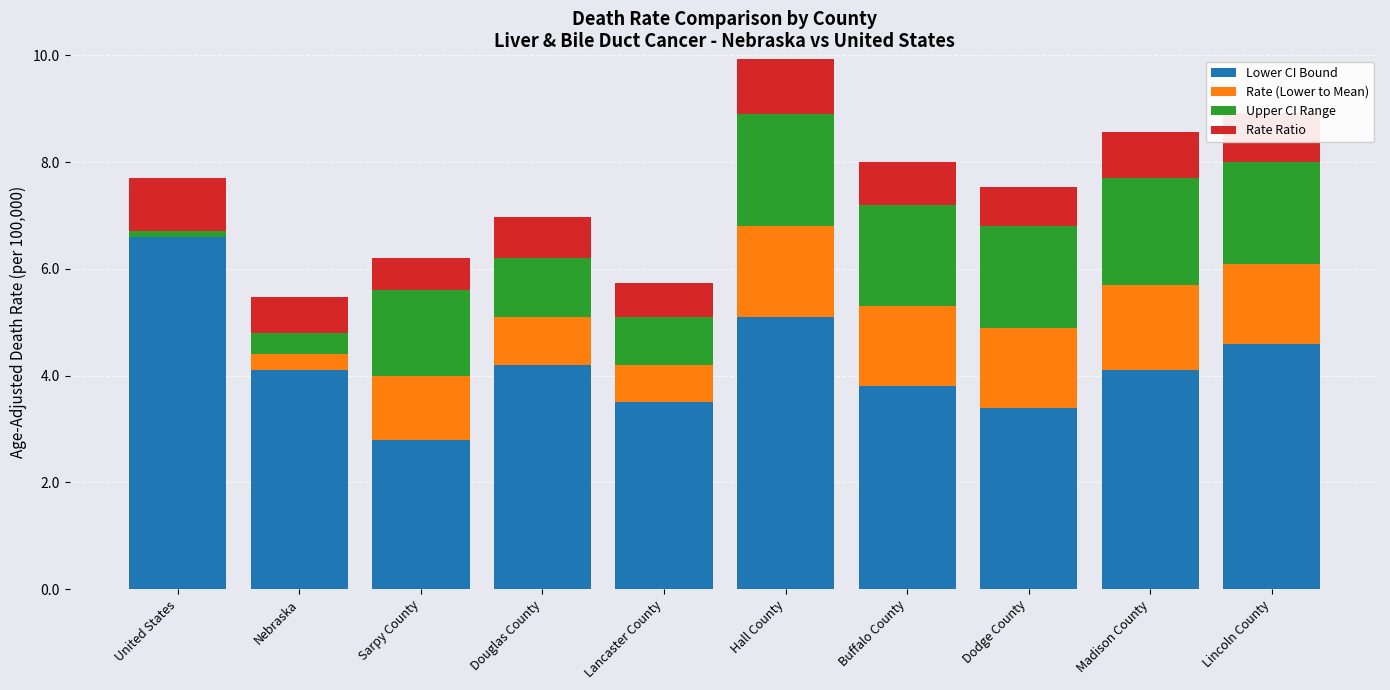

At which category is the sum across all series the highest?

Hall County